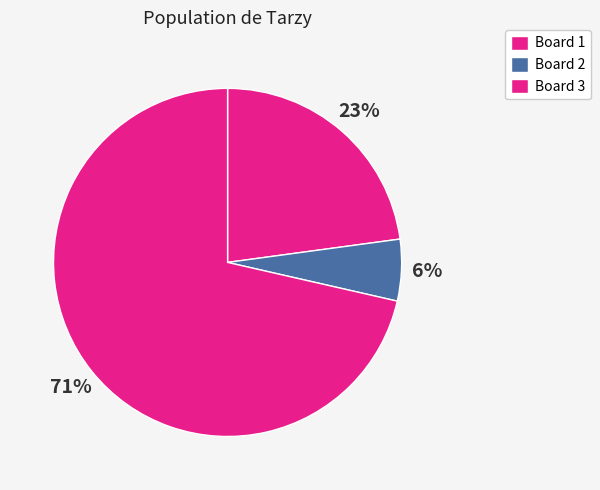

How many segments does this pie chart have?

3